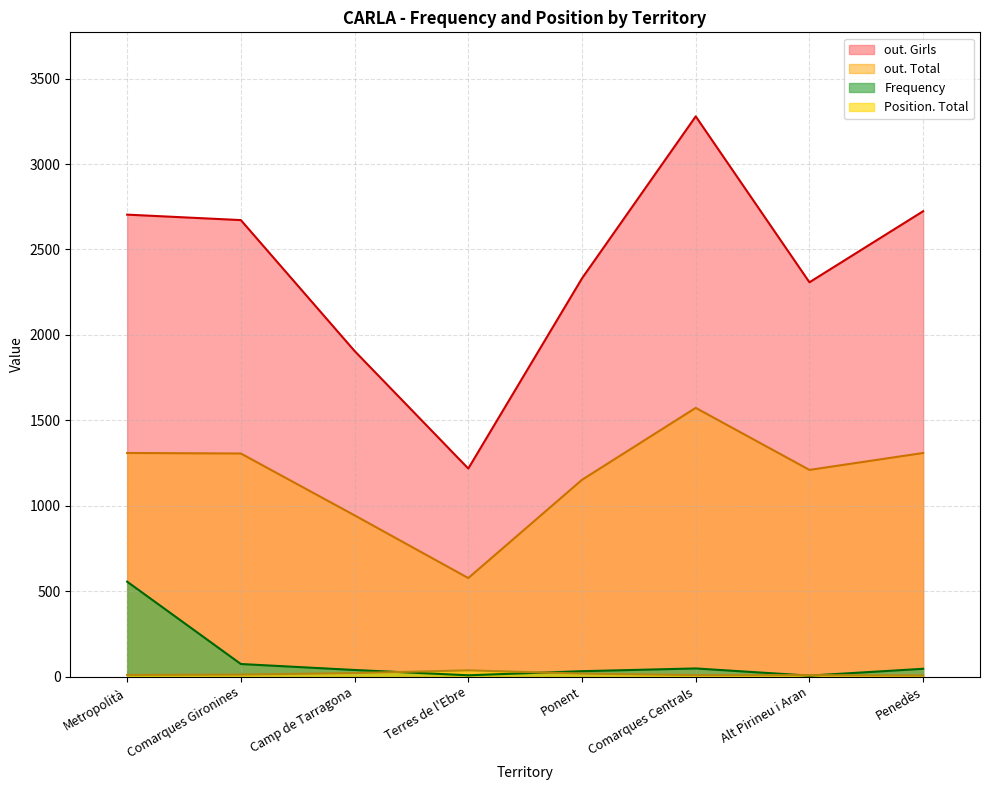

What is the difference between the highest and lowest values at Alt Pirineu i Aran?

2302